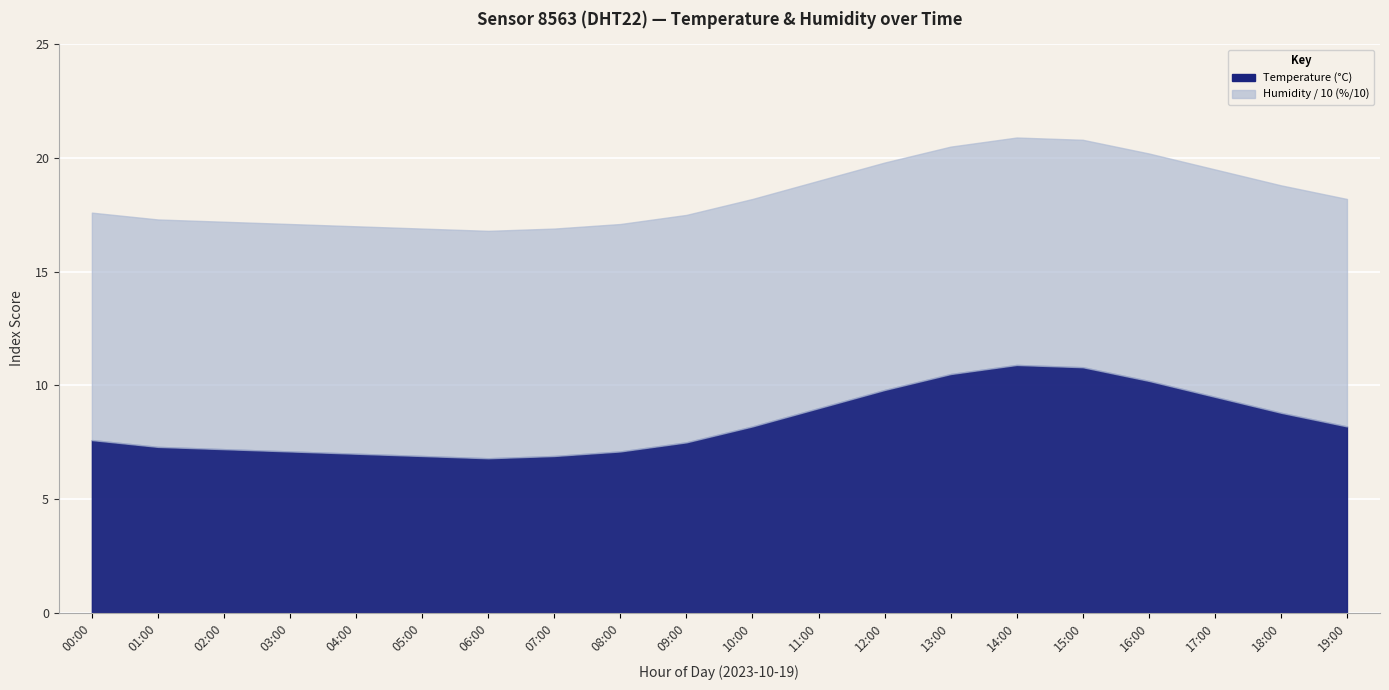

Reading left to right, list all the values displayed in this chart.

temperature: 00:00=7.6	01:00=7.3	02:00=7.2	03:00=7.1	04:00=7.0	05:00=6.9	06:00=6.8	07:00=6.9	08:00=7.1	09:00=7.5	10:00=8.2	11:00=9.0	12:00=9.8	13:00=10.5	14:00=10.9	15:00=10.8	16:00=10.2	17:00=9.5	18:00=8.8	19:00=8.2
humidity: 00:00=99.9	01:00=99.9	02:00=99.9	03:00=99.9	04:00=99.9	05:00=99.9	06:00=99.9	07:00=99.9	08:00=99.9	09:00=99.9	10:00=99.9	11:00=99.9	12:00=99.9	13:00=99.9	14:00=99.9	15:00=99.9	16:00=99.9	17:00=99.9	18:00=99.9	19:00=99.9